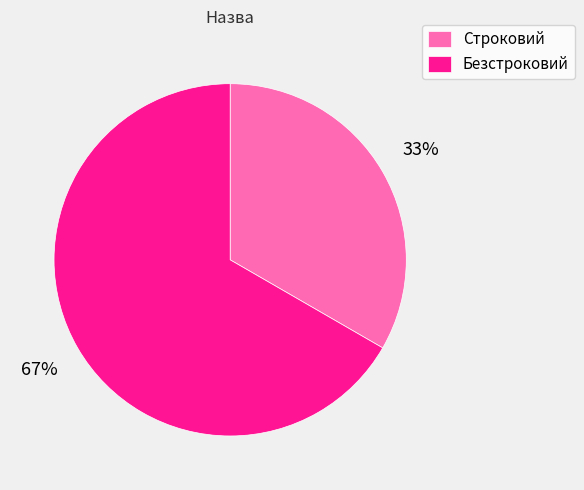

True or false: Безстроковий accounts for 67% of the total.

True